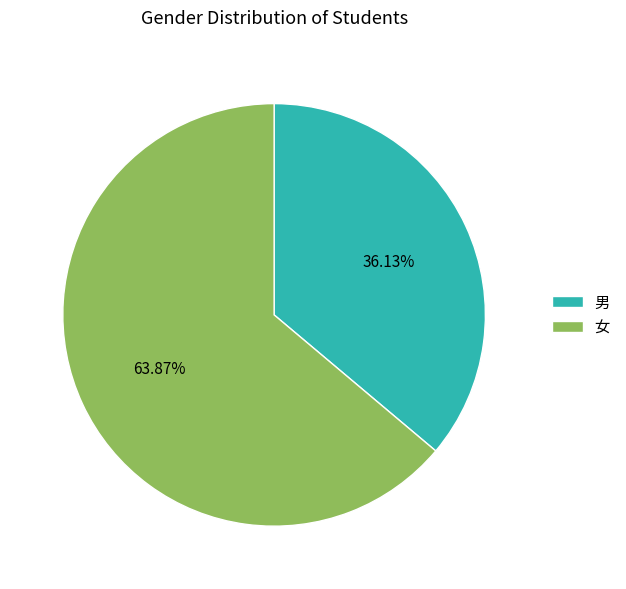

What is the smallest slice in the pie chart?

男